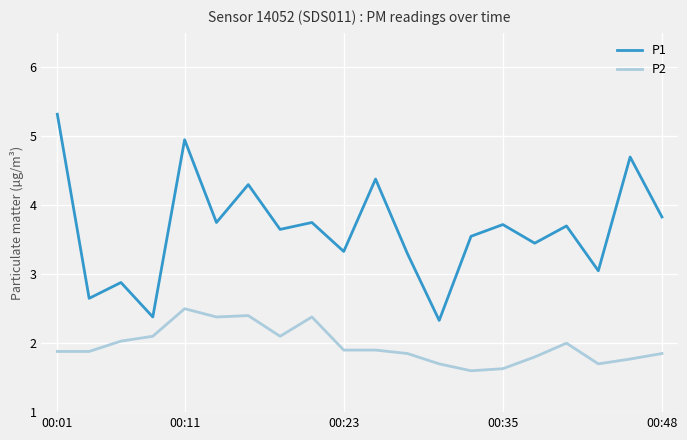

Which series has the widest spread of values?

P1